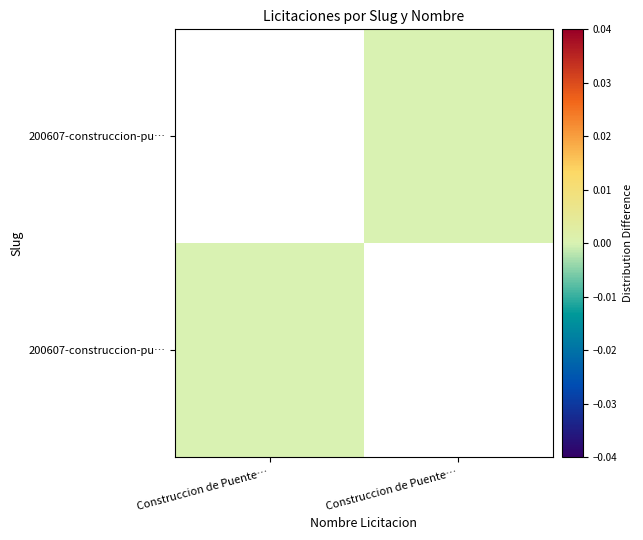

Count the number of categories in the chart.

2